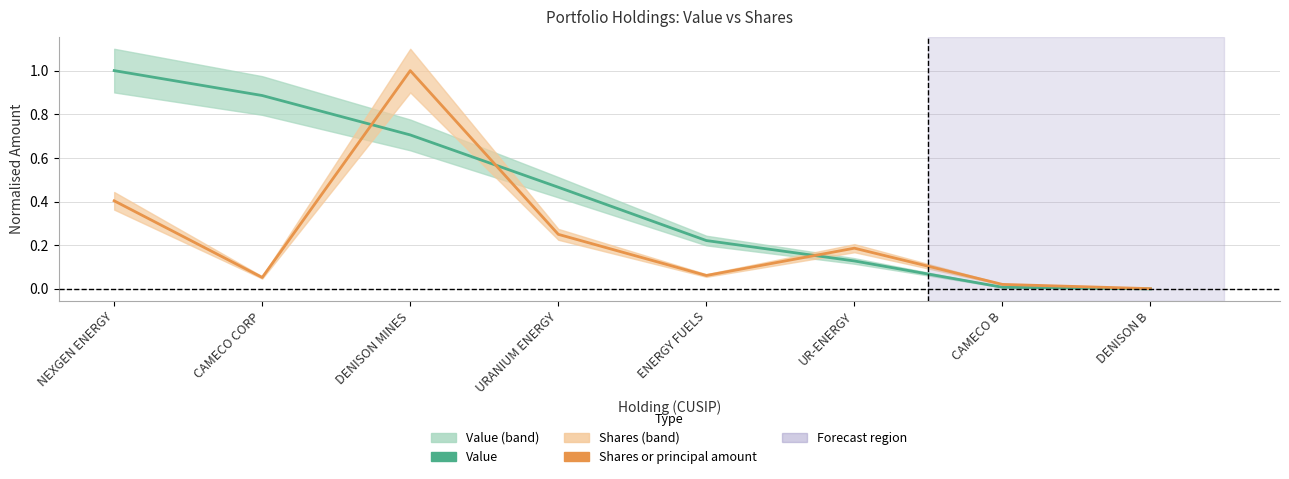

What is the difference between the second highest and second lowest values in the Value series?

0.9